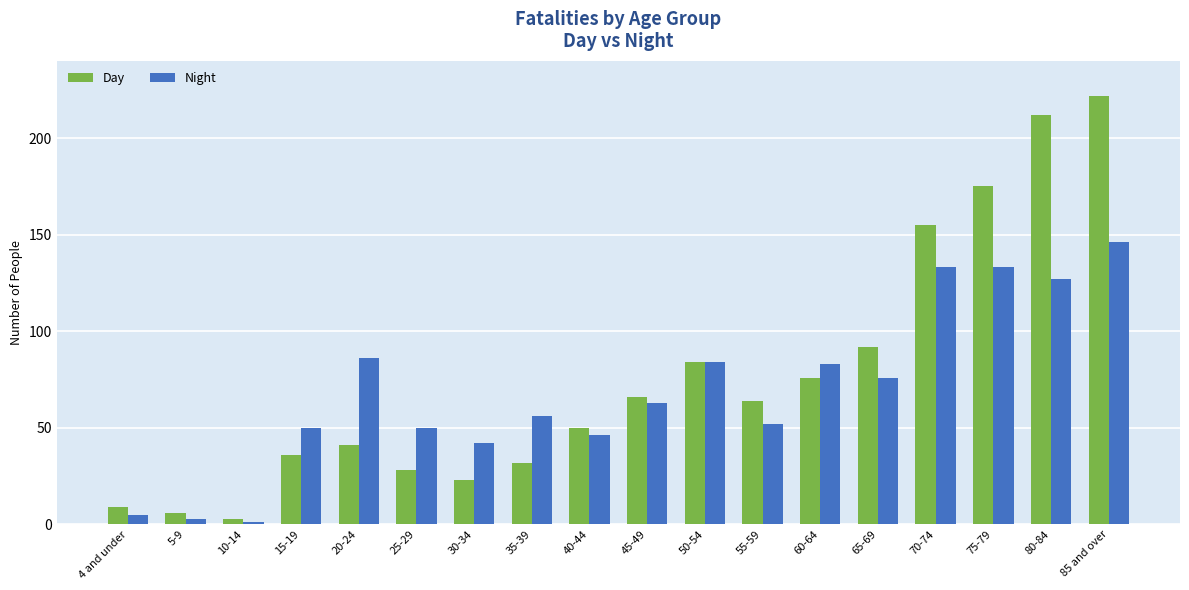

Rank the series by their average value, from lowest to highest.

Night, Day